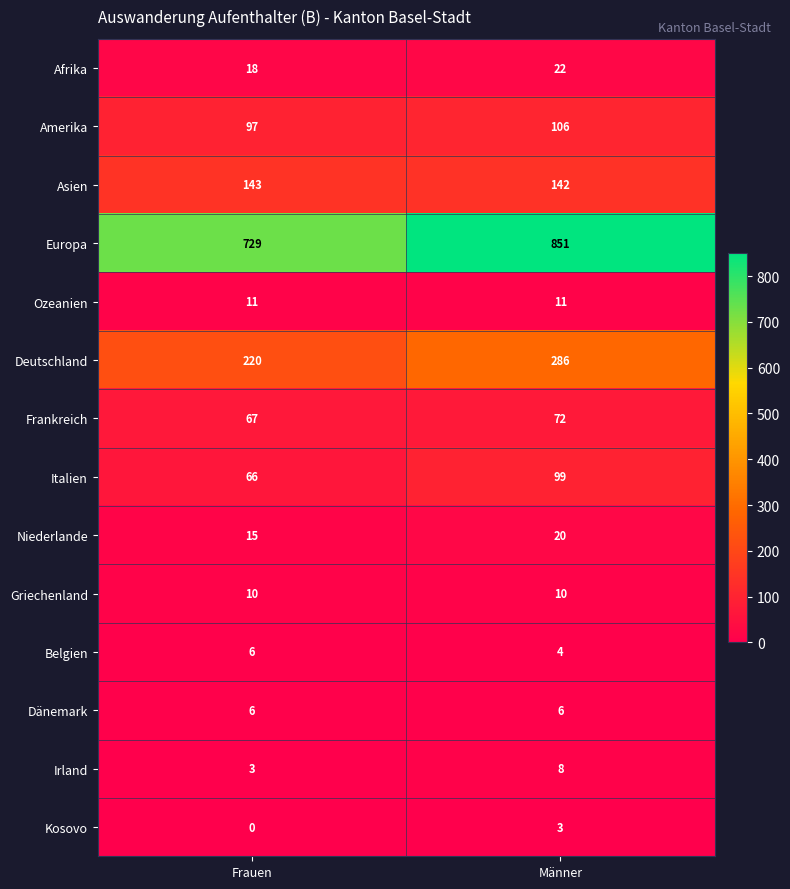

What is the average value of the Dänemark series?

6